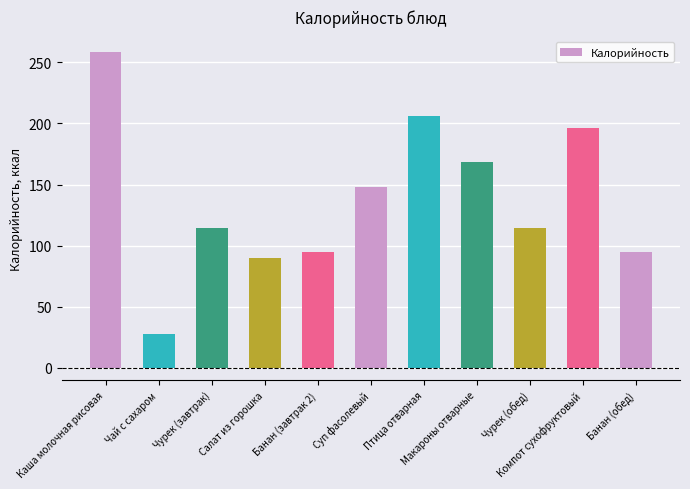

What is the average value?

137.6